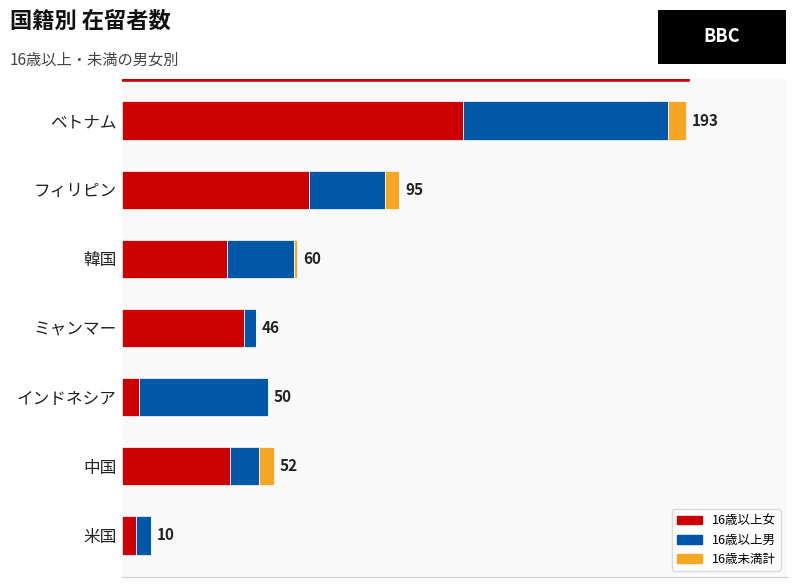

Reading left to right, what are all the values shown in this chart?

16歳以上女: 117	64	36	42	6	37	5
16歳以上男: 70	26	23	4	44	10	5
16歳未満計: 6	5	1	0	0	5	0